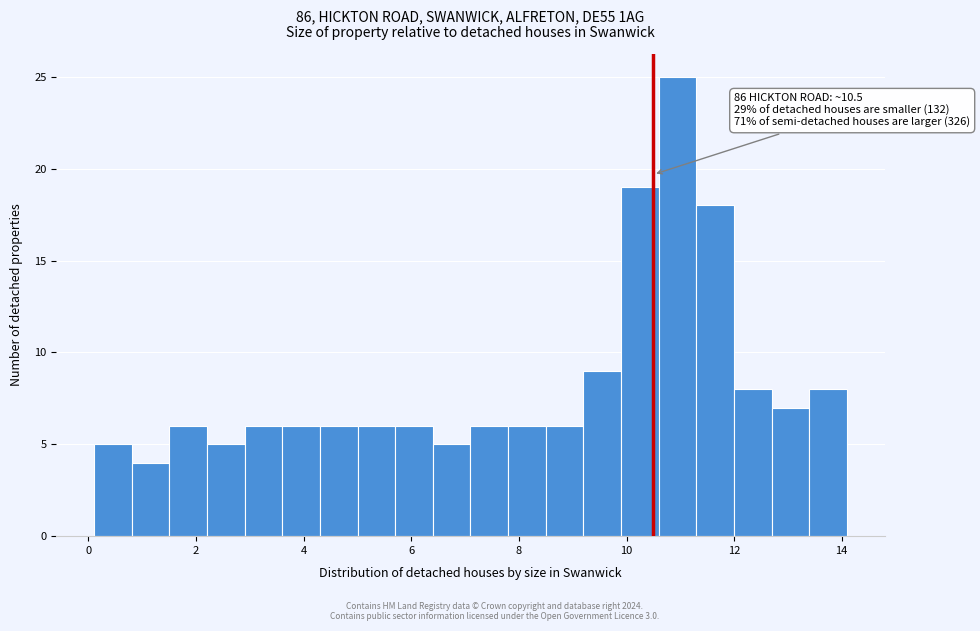

Read against the x-axis, roughly where is the centre of the tallest bar?

11.0